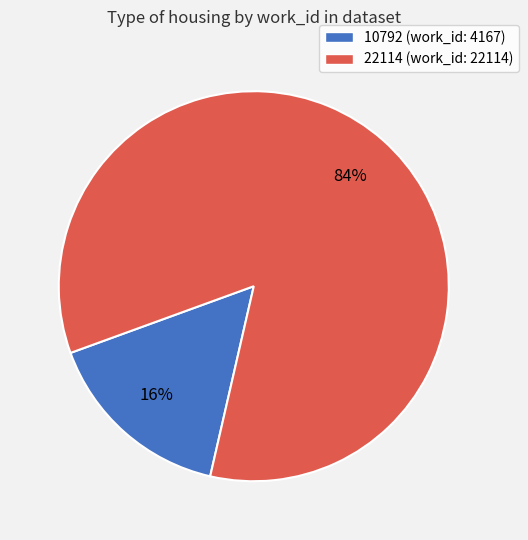

The 10792 slice represents 3% of the pie. True or false?

False